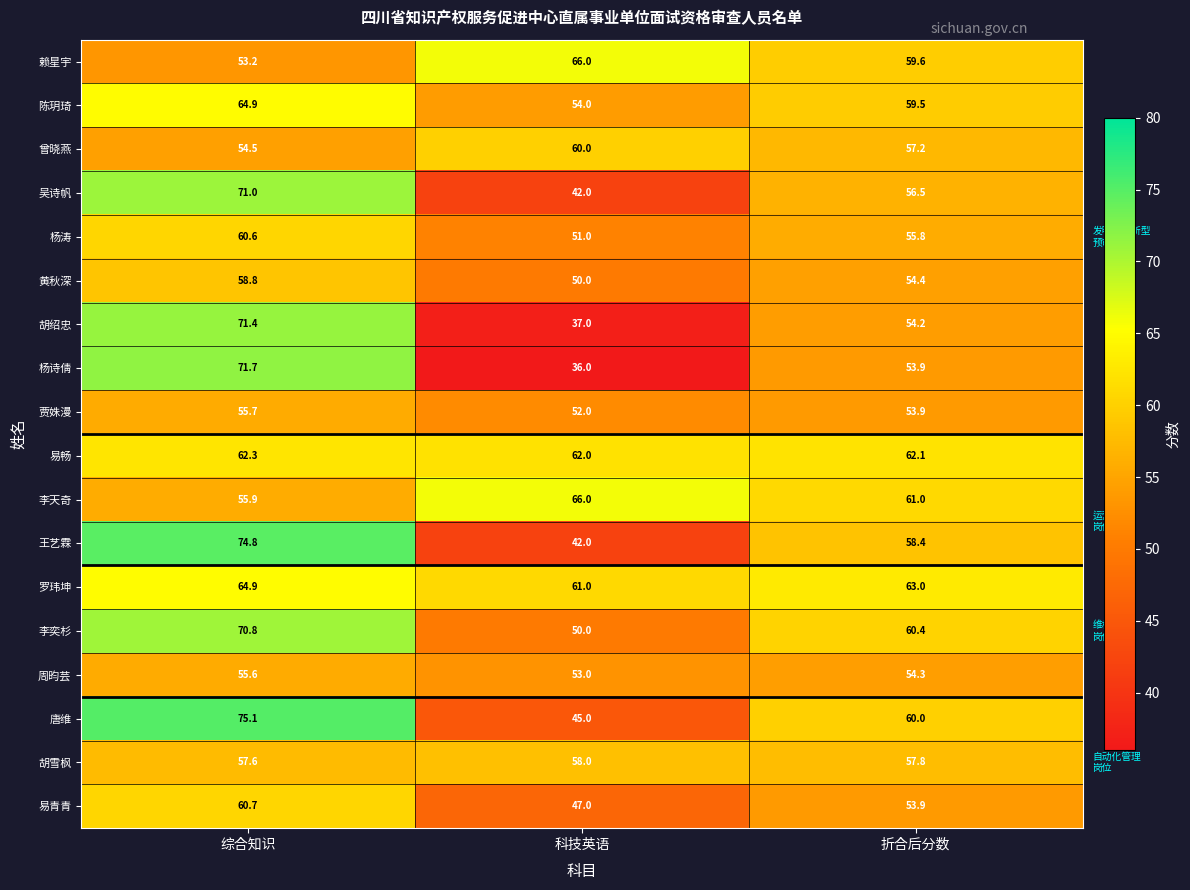

Count the number of data series in this chart.

18